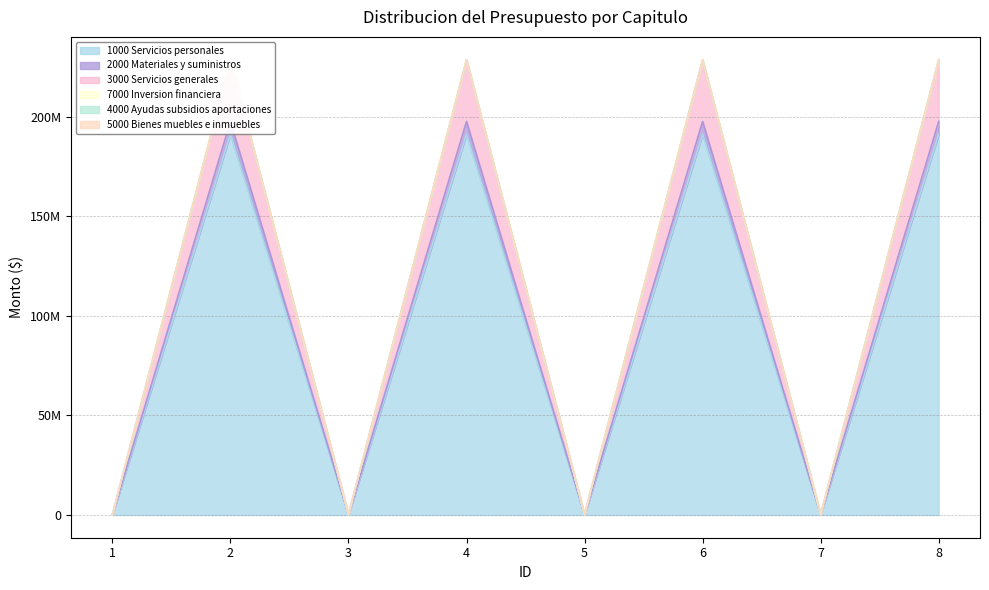

What is the spread (max minus min) of values at 7?

140750